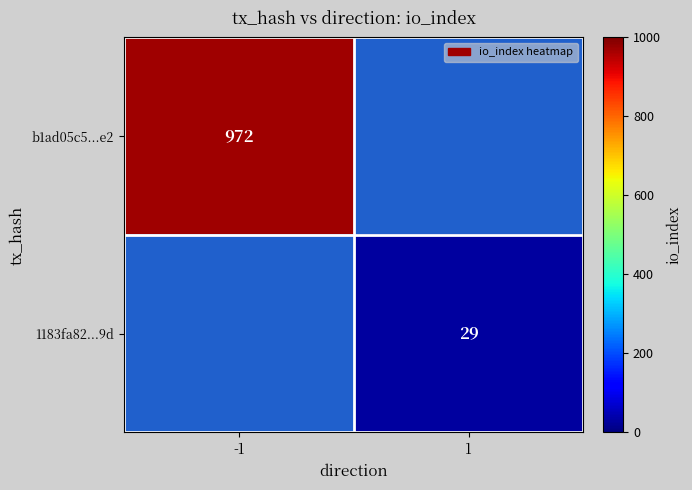

Is the value of 1183fa82...9d at 1 greater than the value of b1ad05c5...e2 at -1?

No